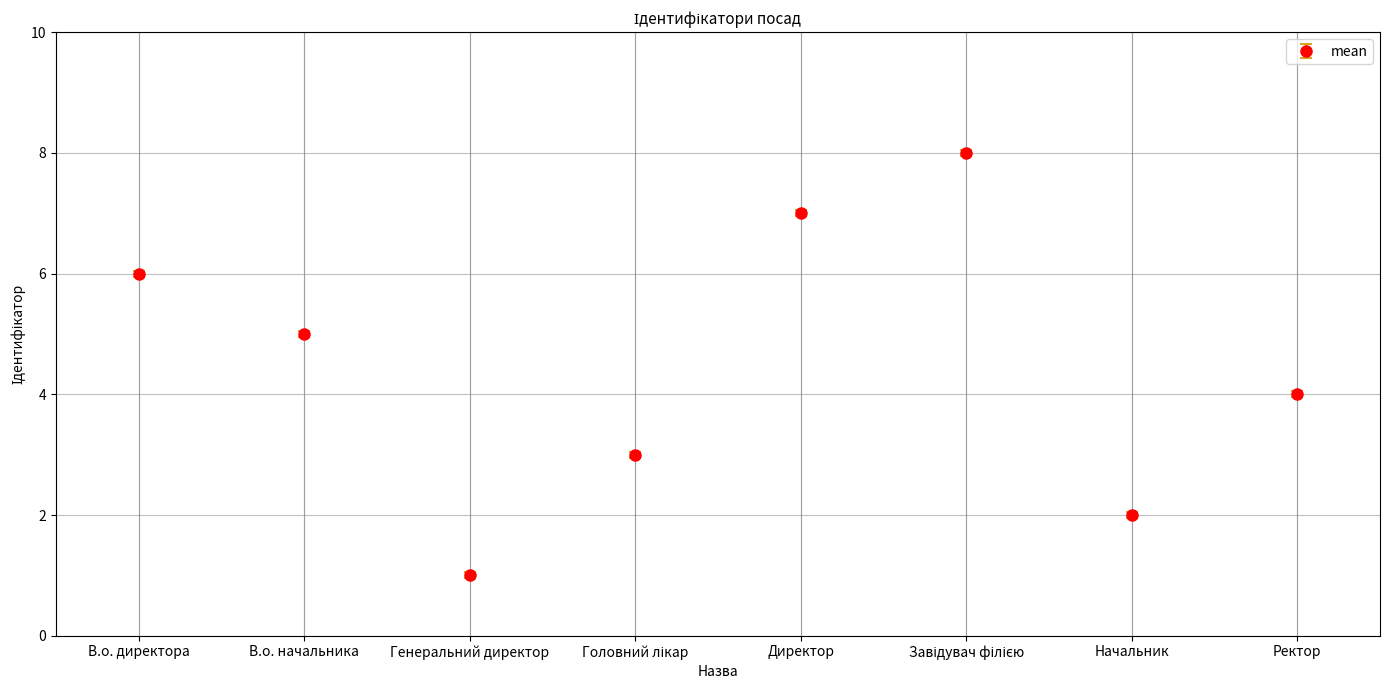

What is the change in value from В.о. начальника to Ректор?

-1